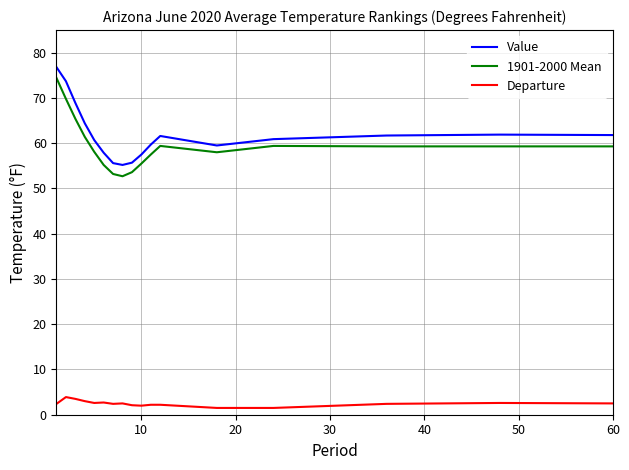

What is the greatest value displayed?

76.8